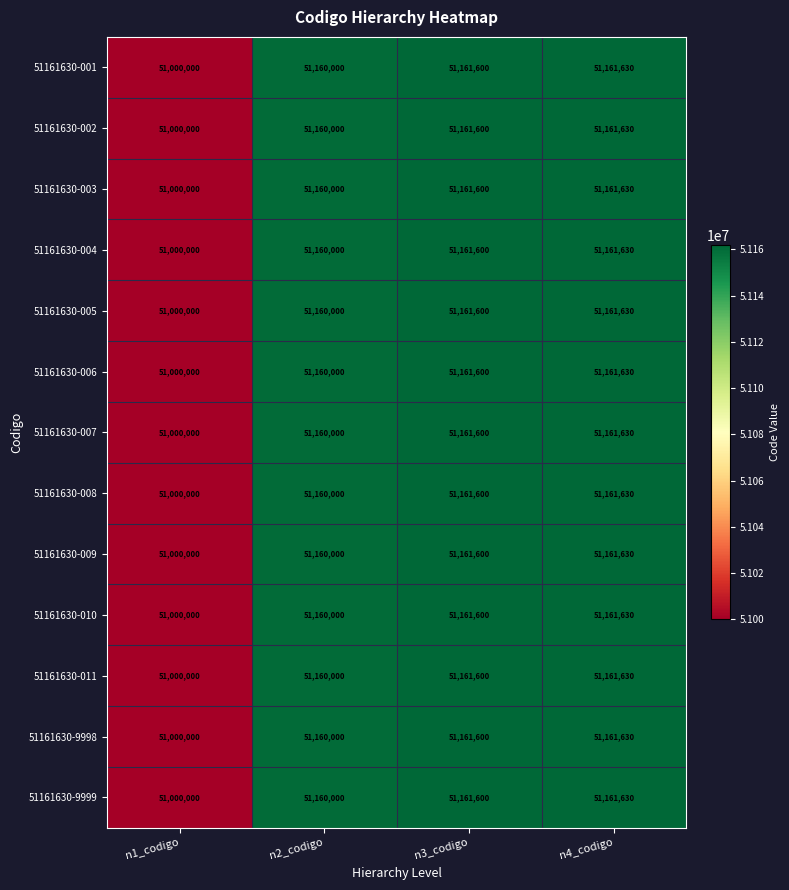

At how many categories does at least one series exceed 51041535?

3